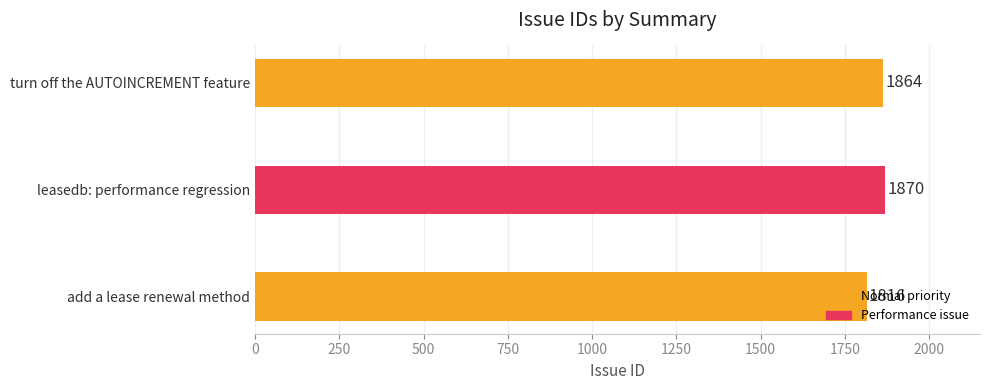

How many categories are shown in the chart?

3